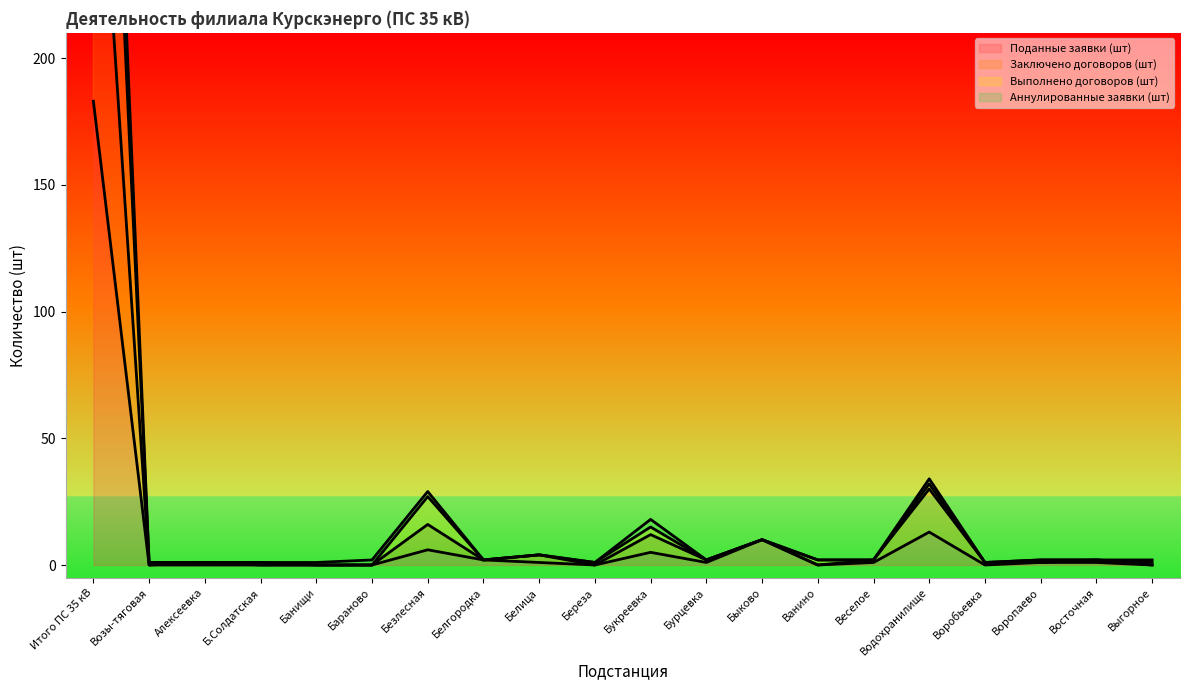

The Выполнено договоров (шт) series shows 2 at Воробьевка. True or false?

False